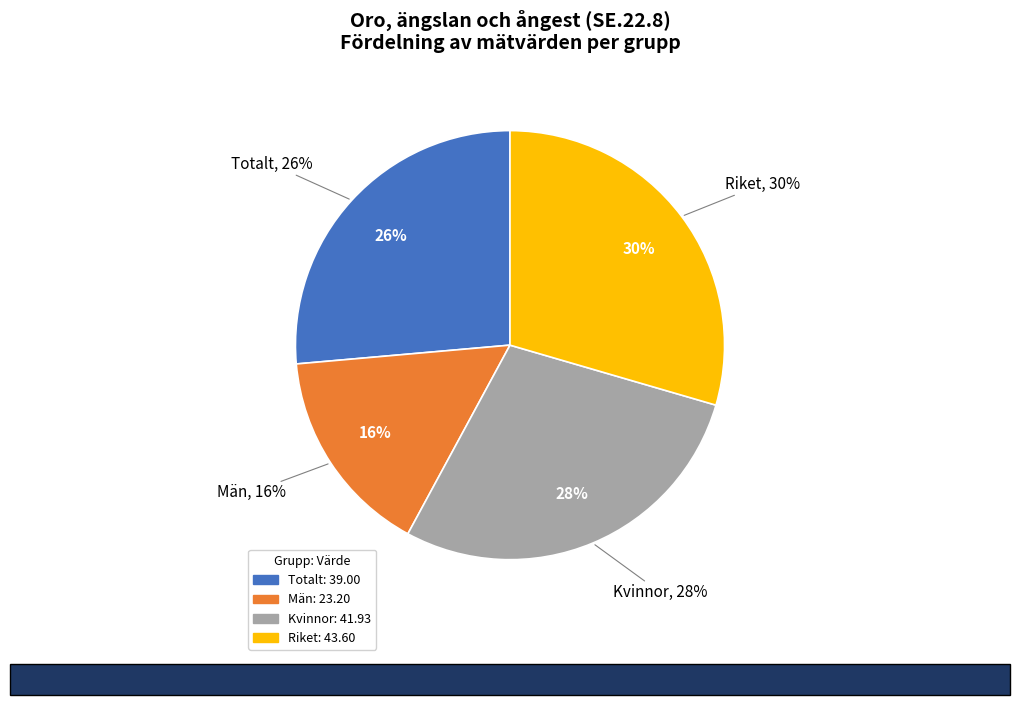

Is Män the majority of the pie?

No